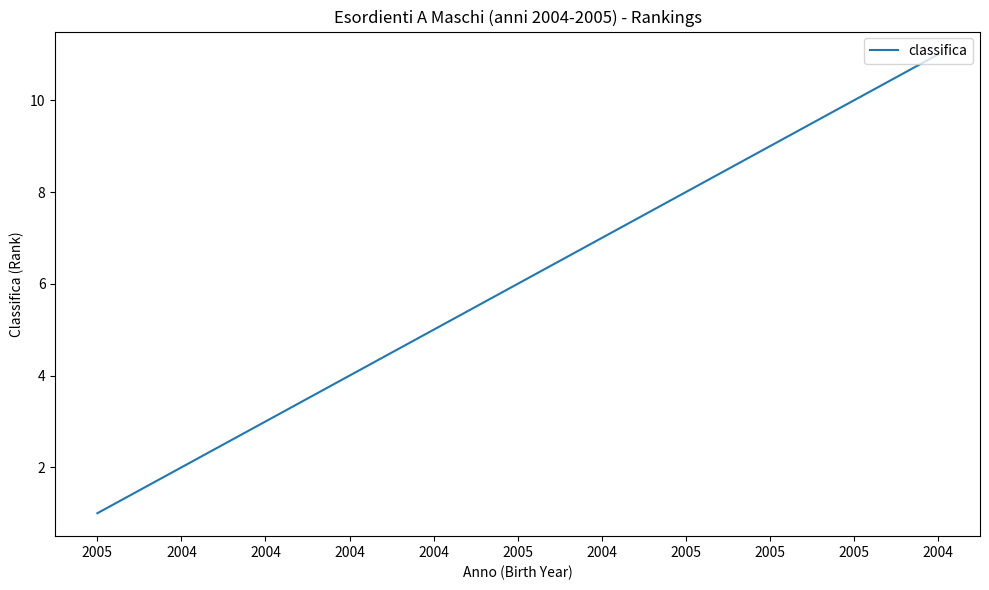

What is the smallest value displayed?

1